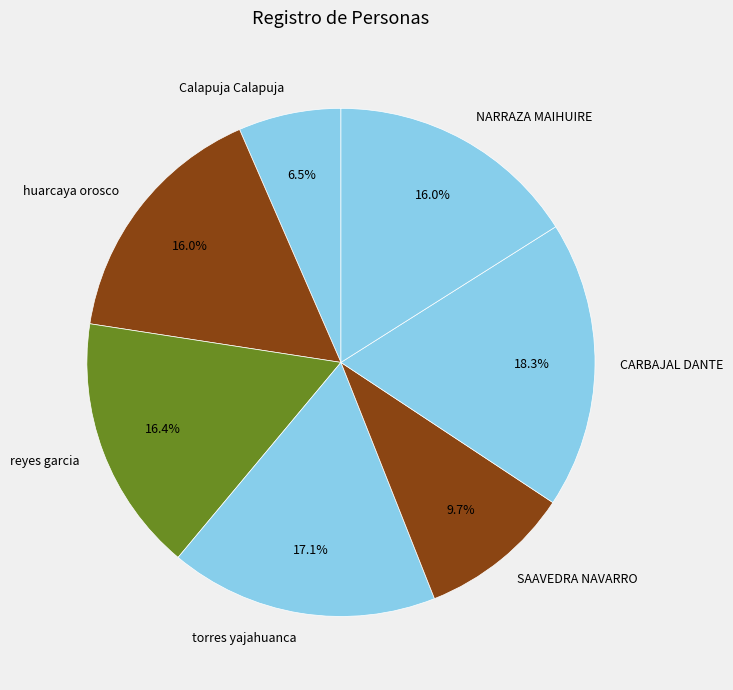

What is the ratio of the value at huarcaya orosco to the value at NARRAZA MAIHUIRE?

1.0